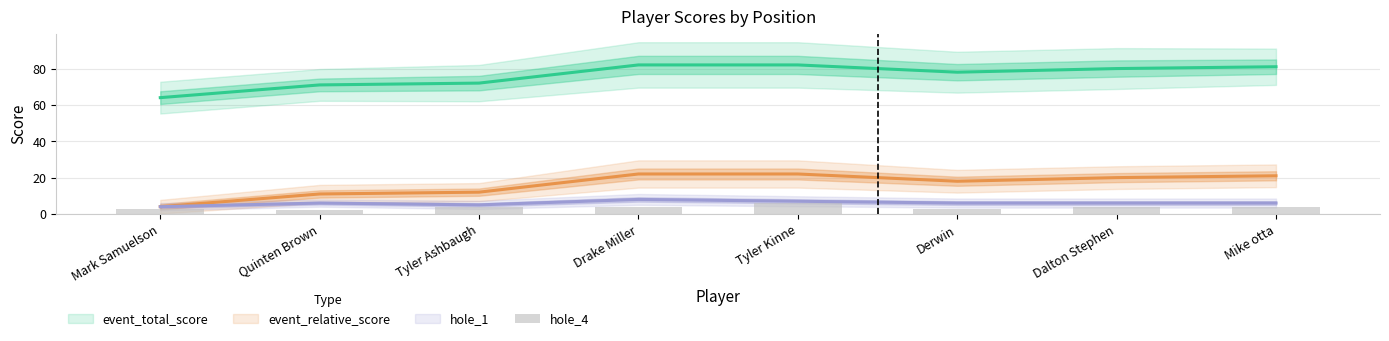

Which label corresponds to the smallest value in the chart?

Quinten Brown